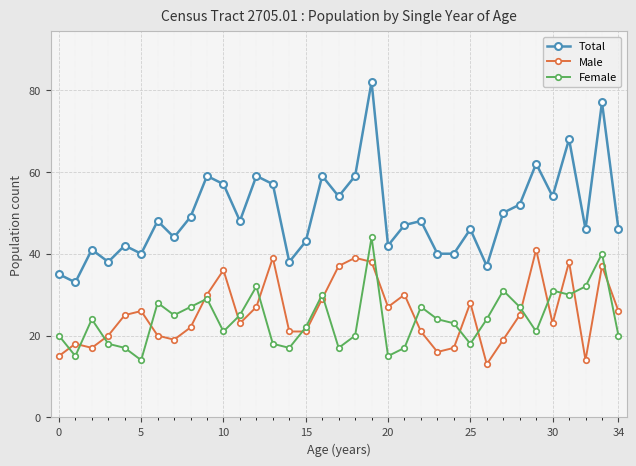

Which series has the largest total across all categories?

Total